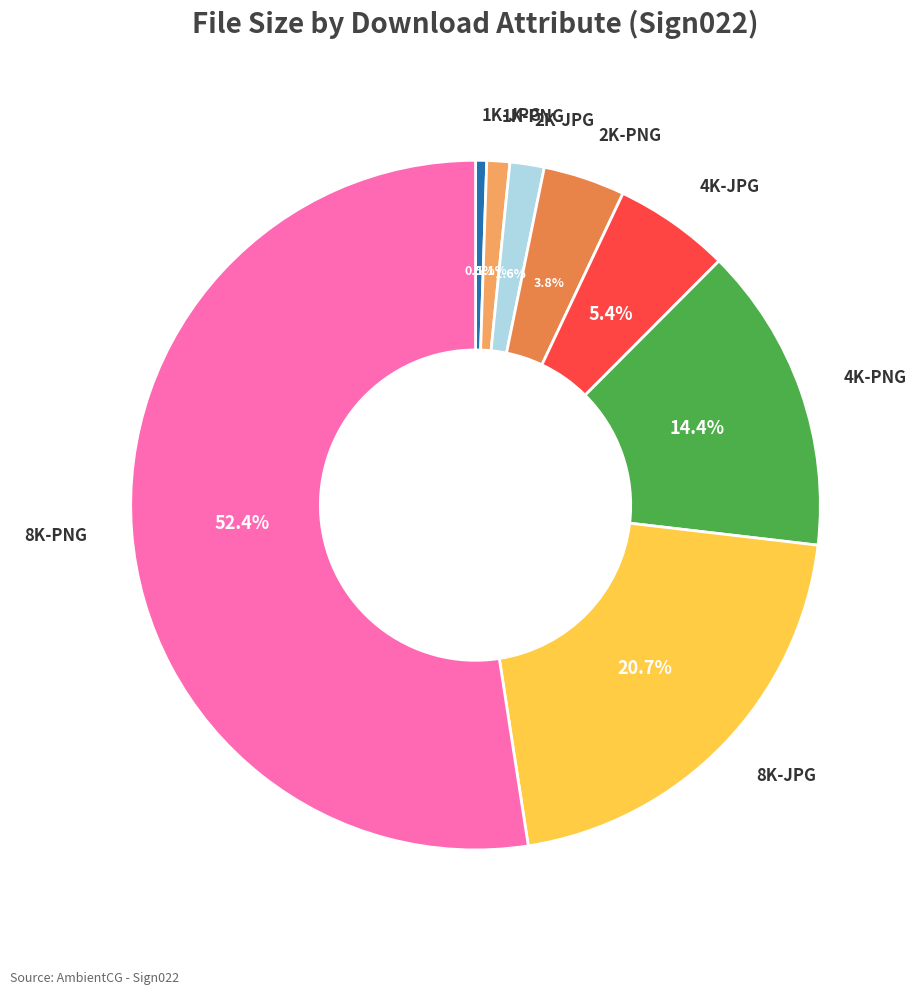

Is there a majority slice in this chart?

Yes